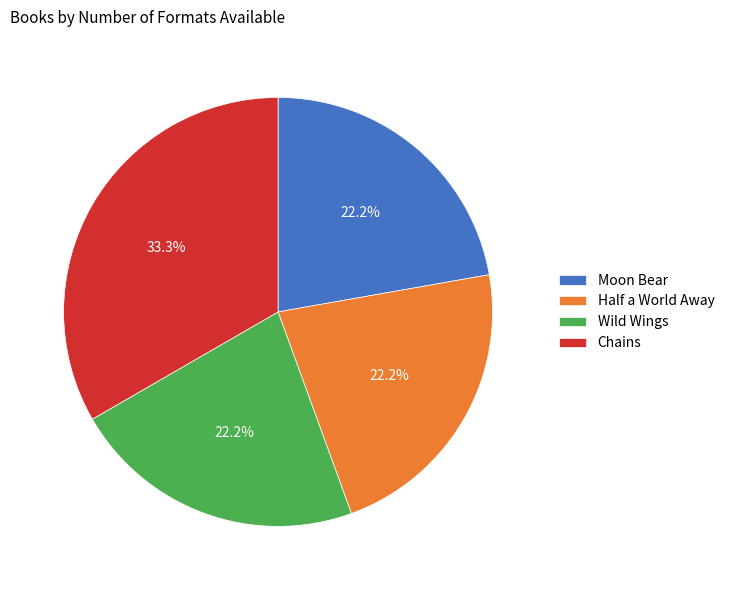

To the nearest percent, what is the combined percentage of Wild Wings and Half a World Away?

44%